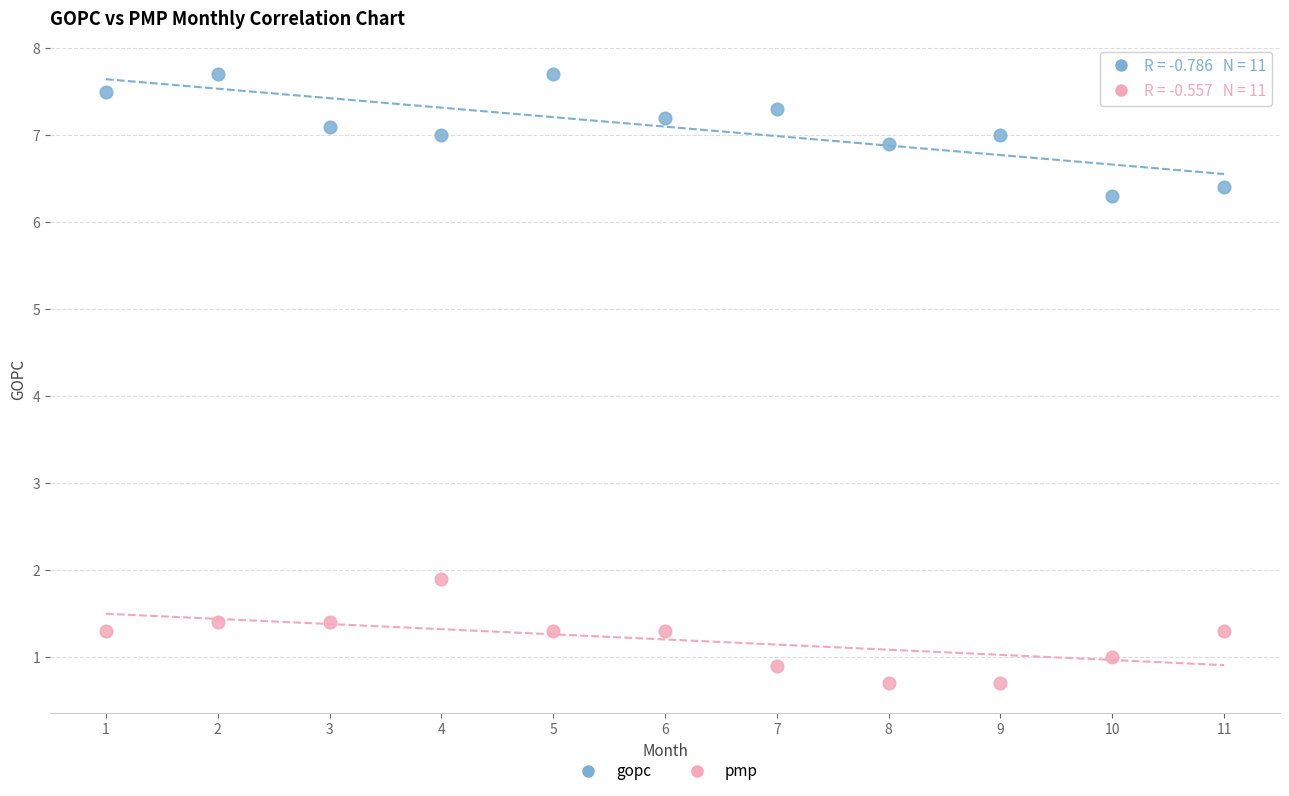

What are all the series names shown in the legend?

gopc, pmp